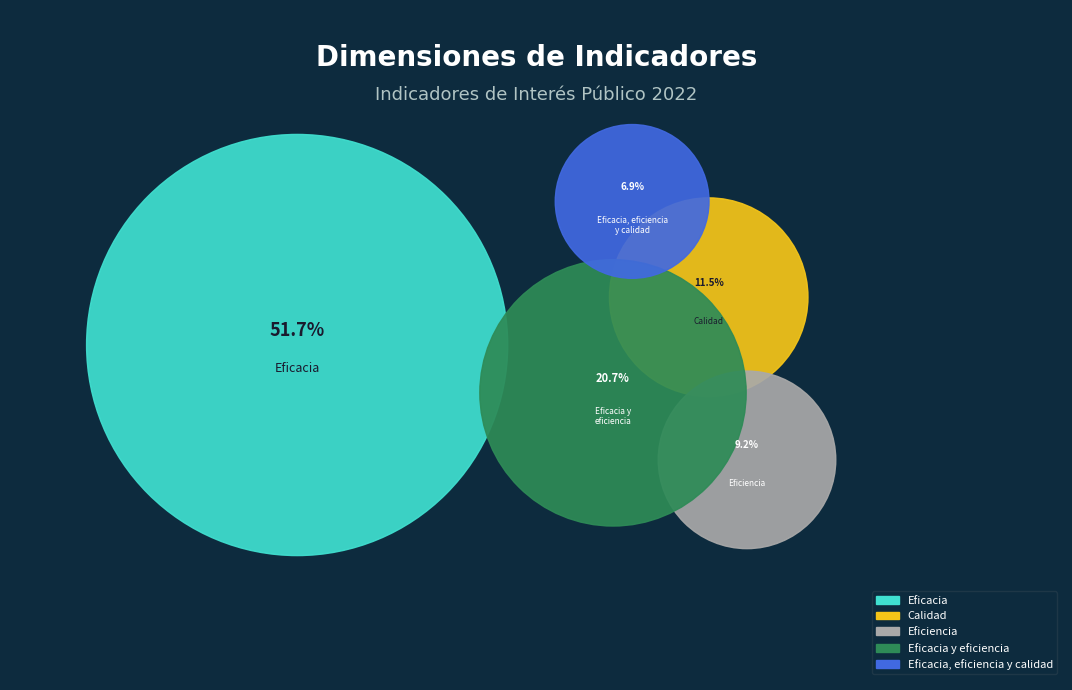

Is there a majority slice in this chart?

Yes